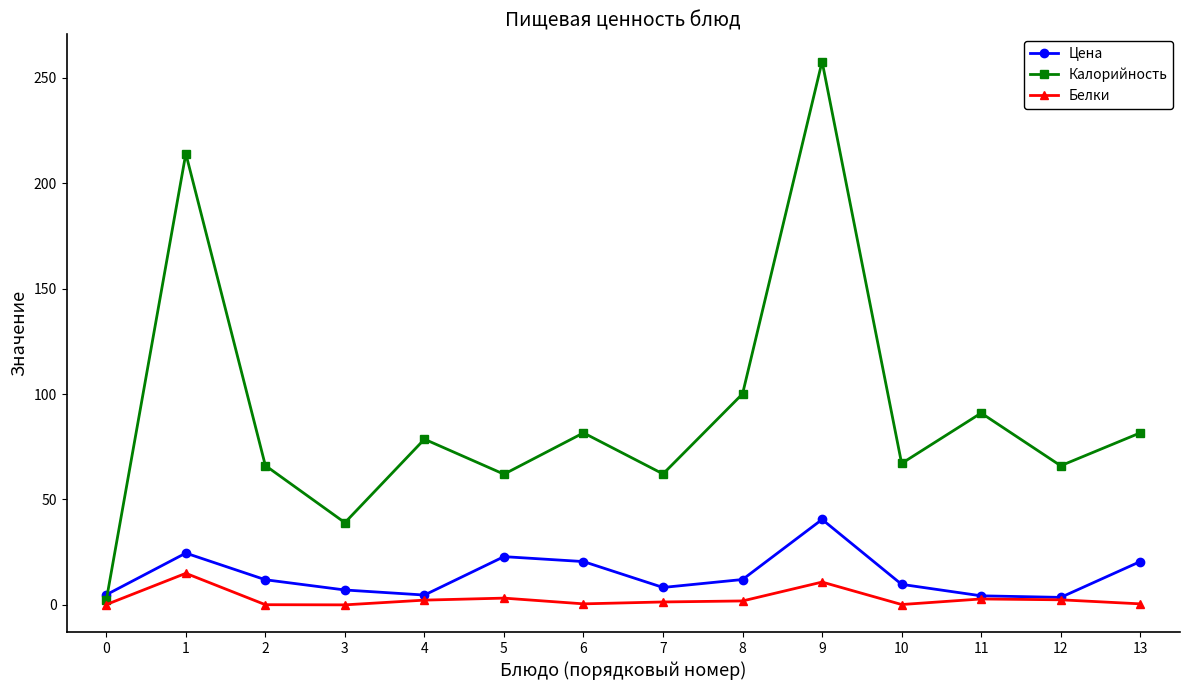

The value of Калорийность at 11 is 125.7. True or false?

False